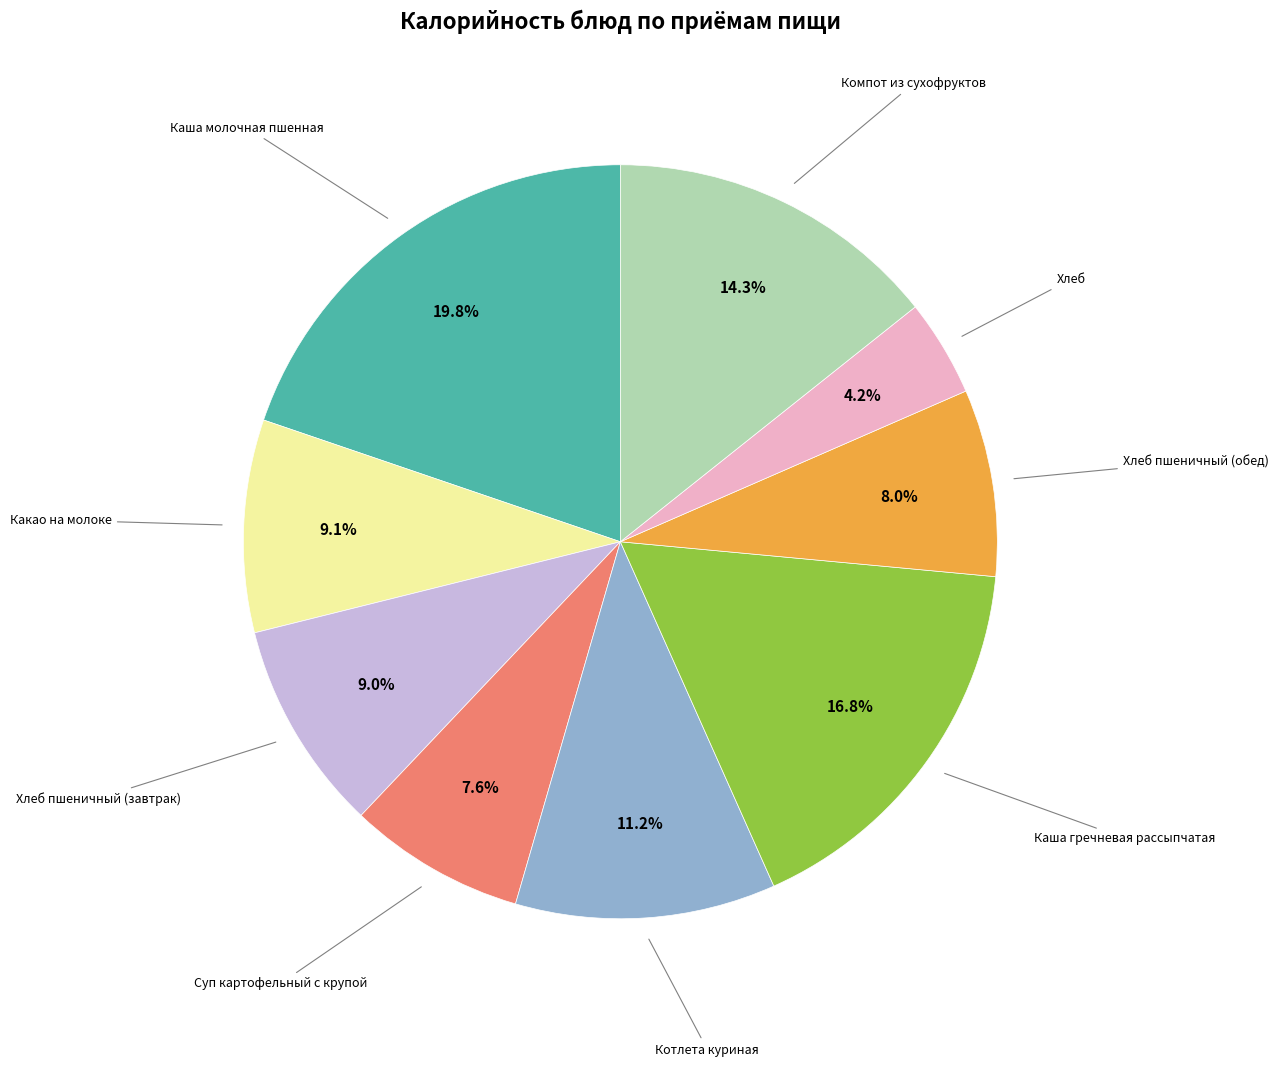

Is there any slice that represents more than half of the pie?

No